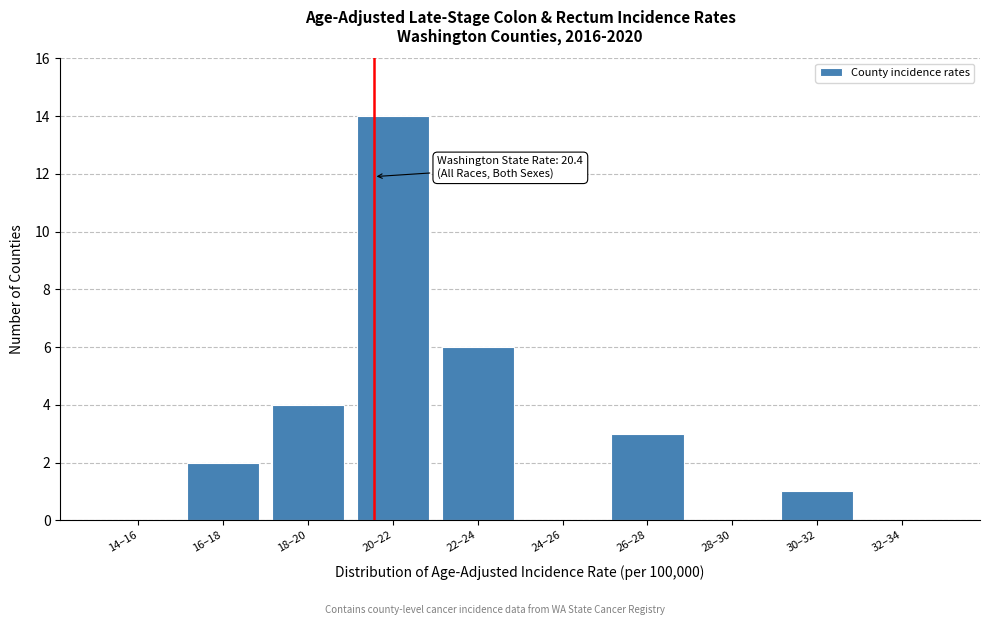

Reading left to right, transcribe all the data shown in this chart.

14–16=0	16–18=2	18–20=4	20–22=14	22–24=6	24–26=0	26–28=3	28–30=0	30–32=1	32–34=0